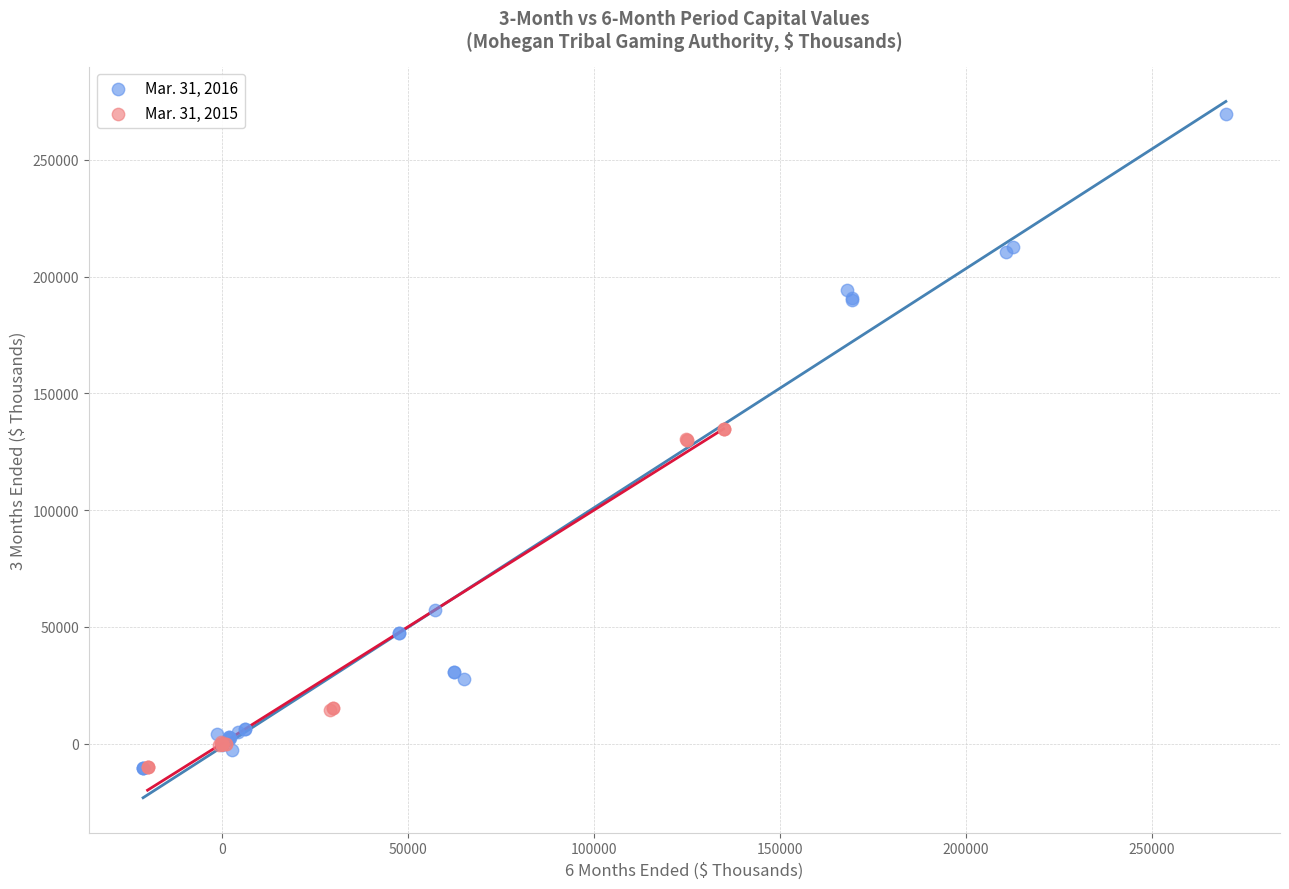

Which series contains the highest Y value?

Mar. 31, 2016